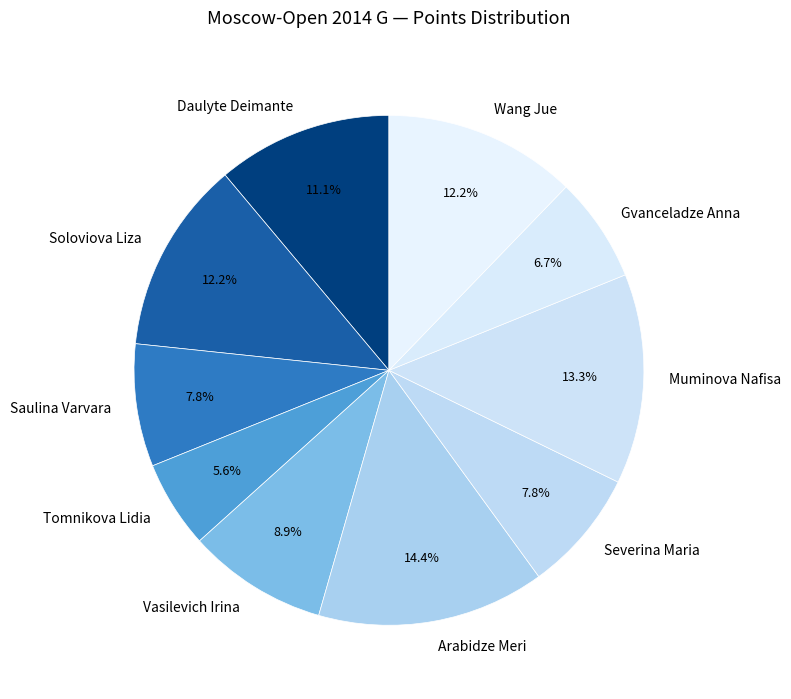

Does any single category account for the majority?

No